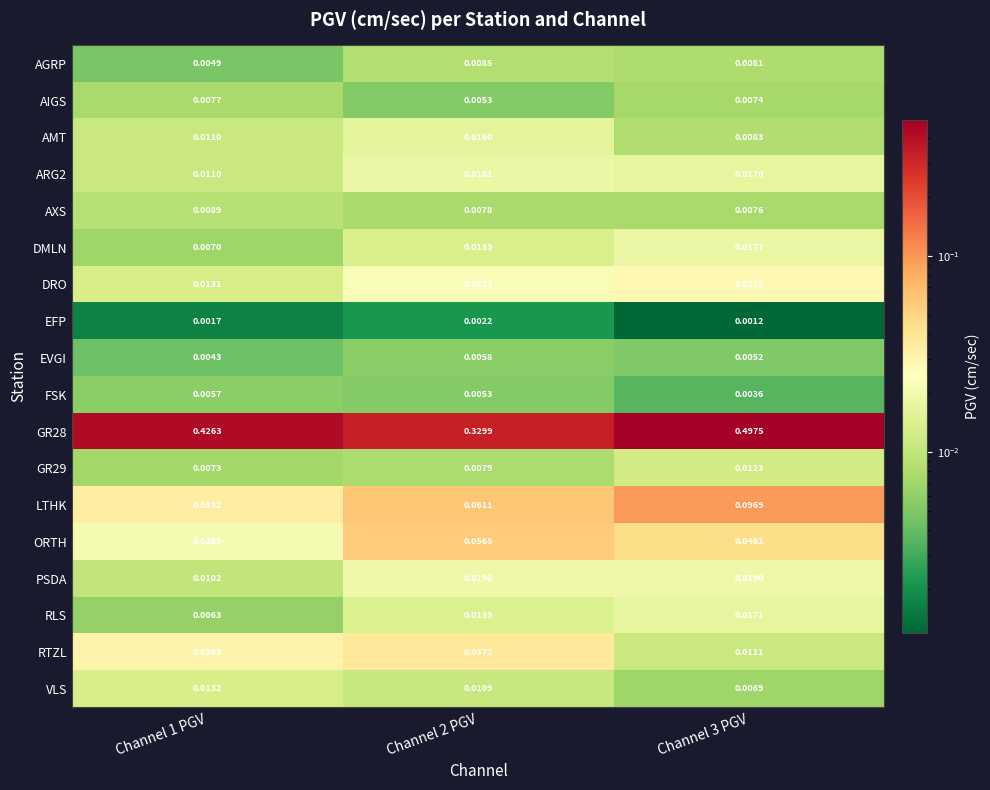

Is the value of AIGS at Channel 3 PGV greater than the value of RLS at Channel 1 PGV?

Yes